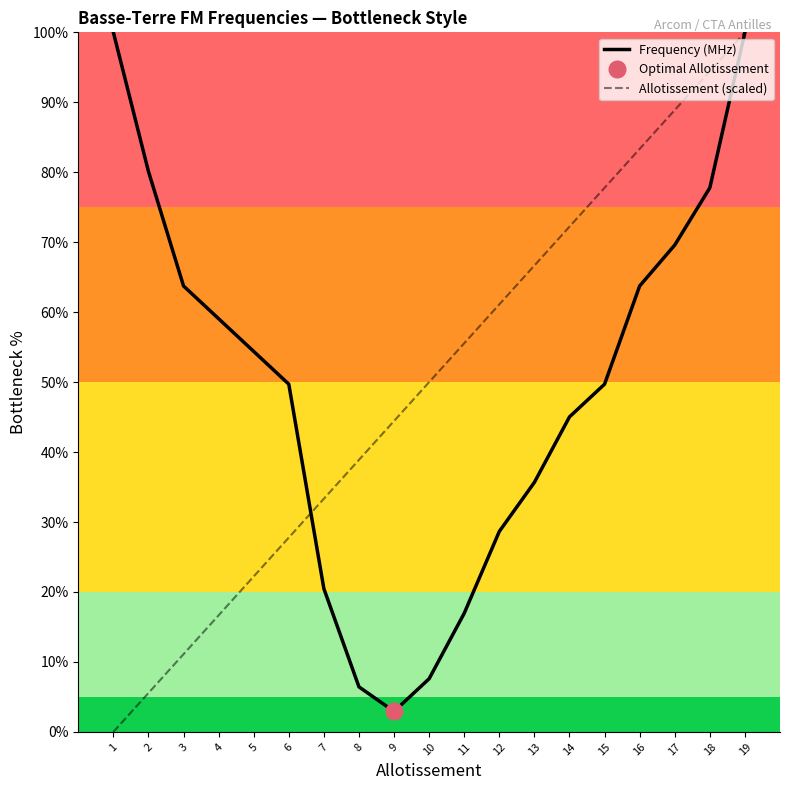

Reading left to right, extract all data points from this chart.

Frequency (MHz): 100.0	80.1	63.7	59.1	54.4	49.7	20.5	6.4	2.9	7.6	17.0	28.7	35.7	45.0	49.7	63.7	69.6	77.8	100.0
Allotissement (scaled): 0.0	5.6	11.1	16.7	22.2	27.8	33.3	38.9	44.4	50.0	55.6	61.1	66.7	72.2	77.8	83.3	88.9	94.4	100.0